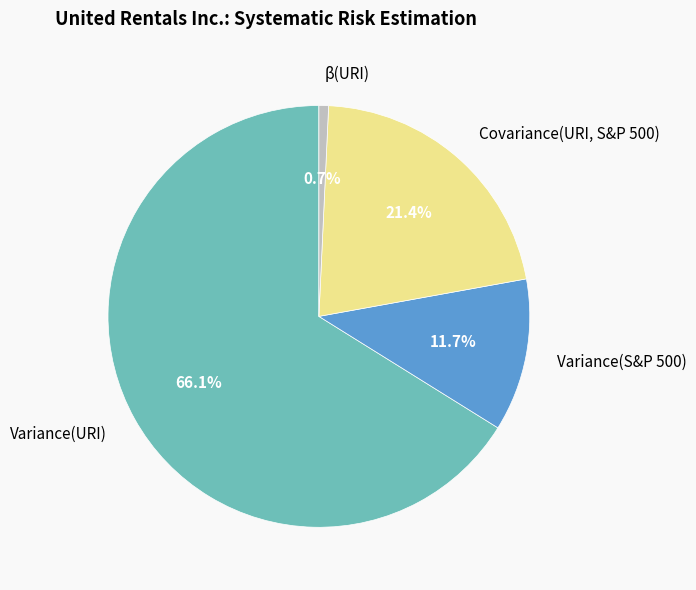

Is there any slice that represents more than half of the pie?

Yes